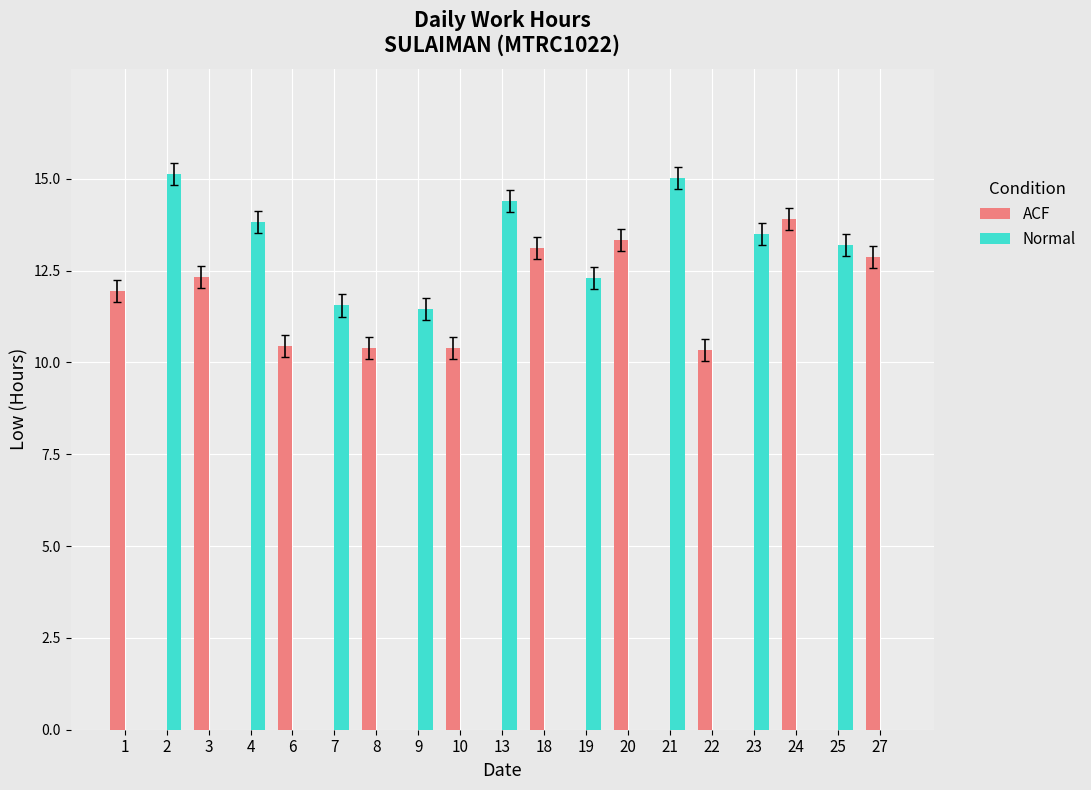

Which series changed the most between 13 and 19?

Normal